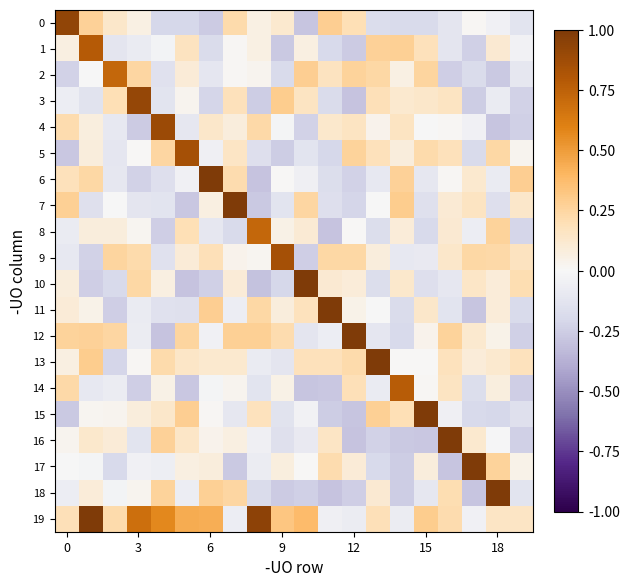

Rank the series by their maximum value, from highest to lowest.

6, 7, 10, 11, 12, 13, 15, 16, 17, 18, 19, 0, 3, 4, 5, 9, 1, 14, 8, 2